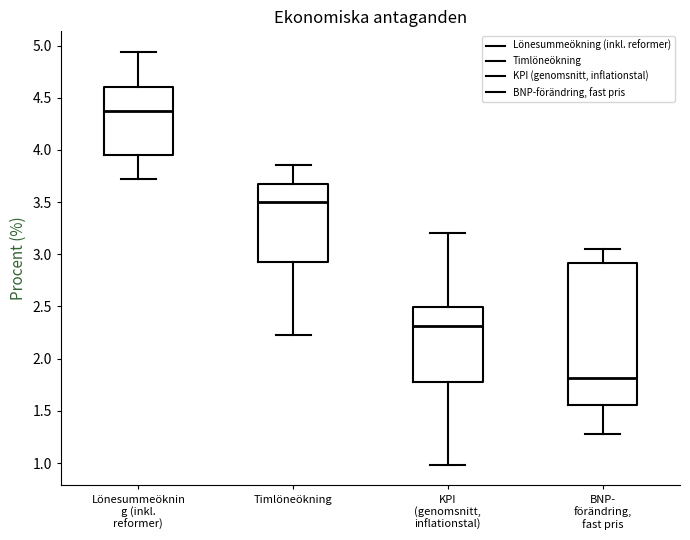

Which box has the highest median line?

Lönesummeöknin g (inkl. reformer)